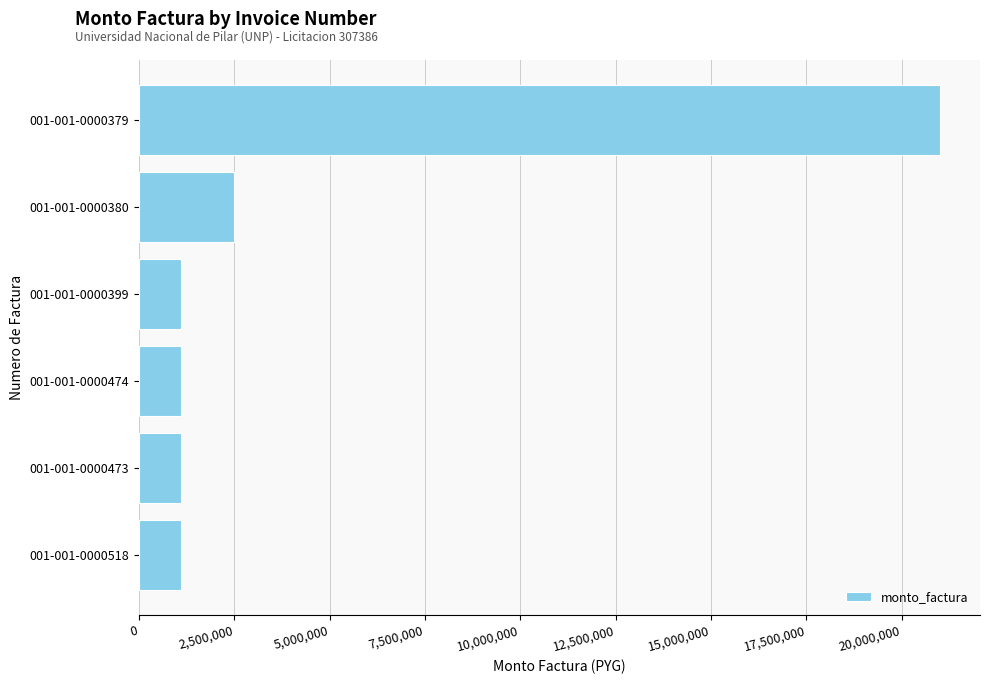

Reading bottom to top, list all the values displayed in this chart.

1100000	1100000	1100000	1100000	2490000	21000000